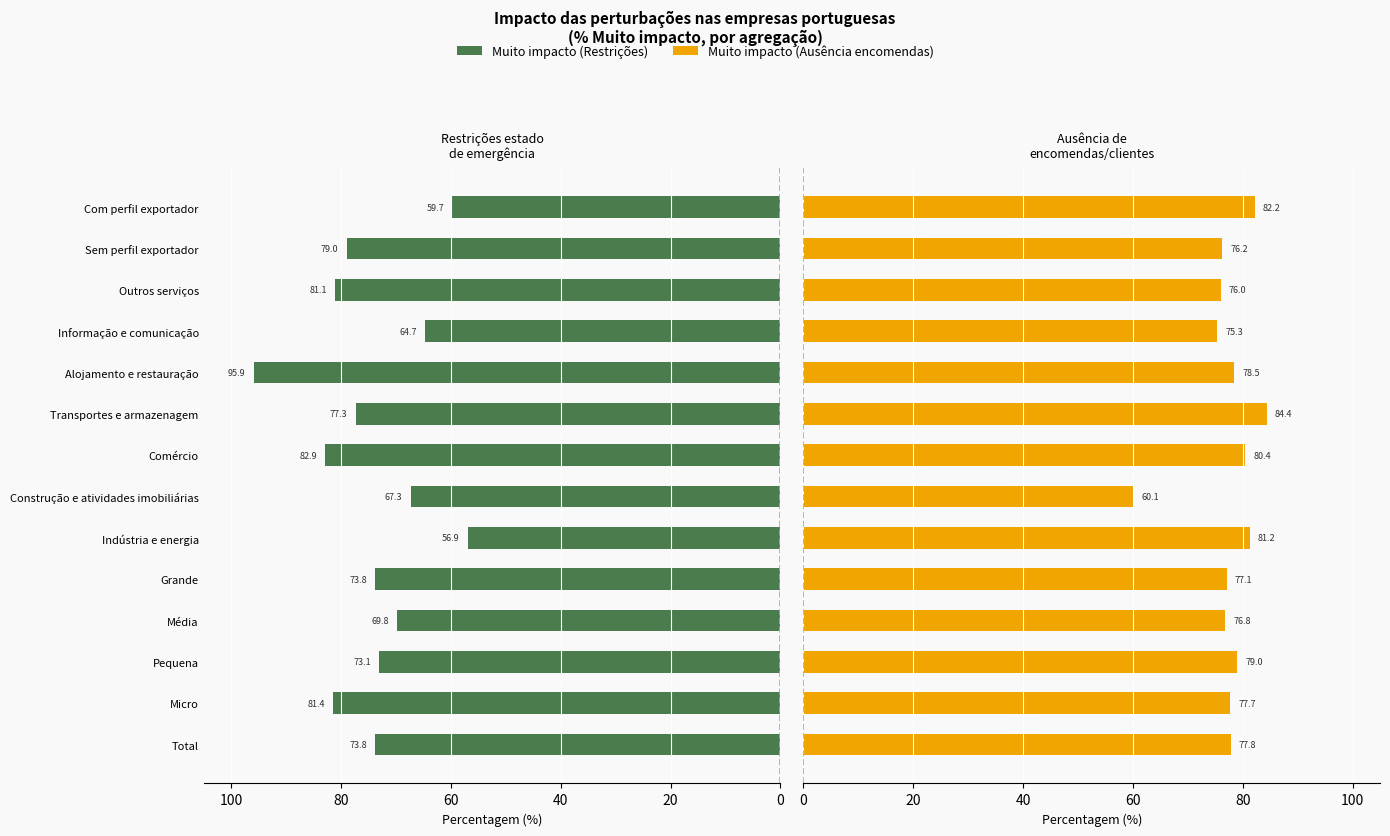

How many values in the Muito impacto (Ausência encomendas) series exceed 77?

9